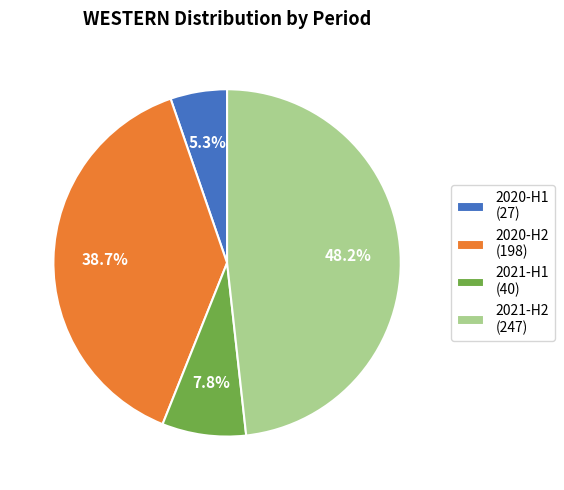

Do 2021-H1 (40) and 2020-H1 (27) together represent more than half of the pie?

No